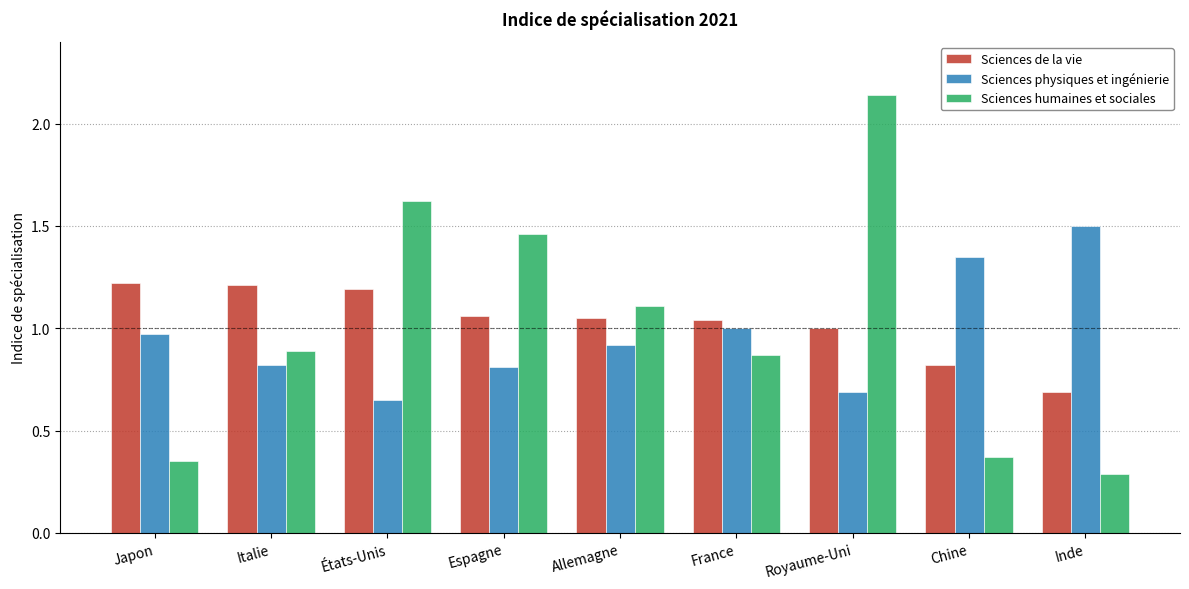

Does the chart contain stacked bars?

No